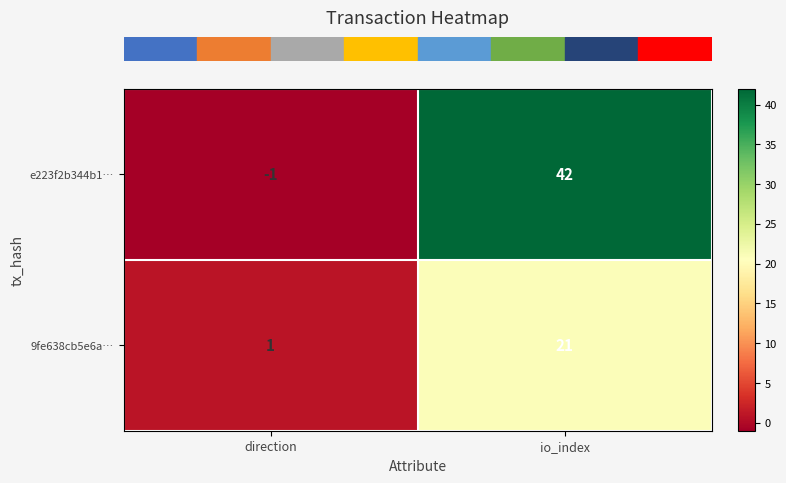

Read the e223f2b344b1… value at io_index.

42